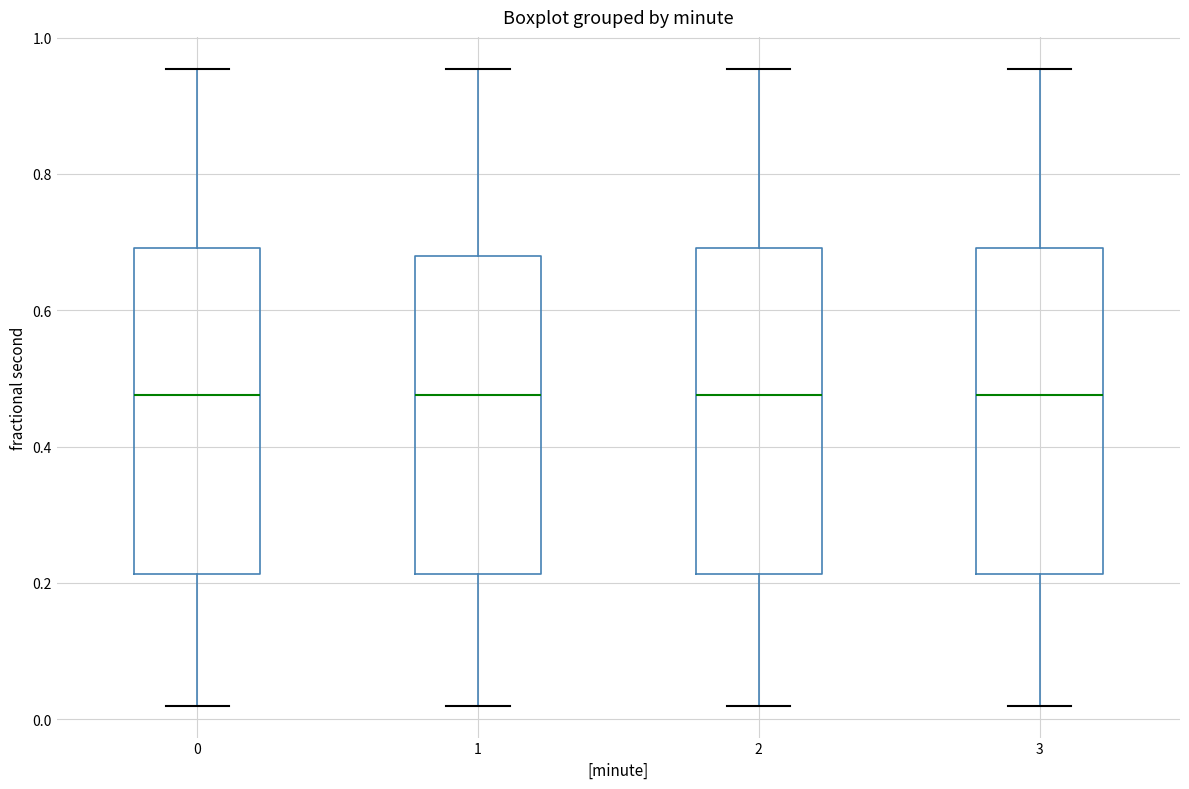

Where does the lower whisker of the box at x = 0 end on the y-axis? The values are not printed on the chart, so give them approximately, as read against the axis.

0.02